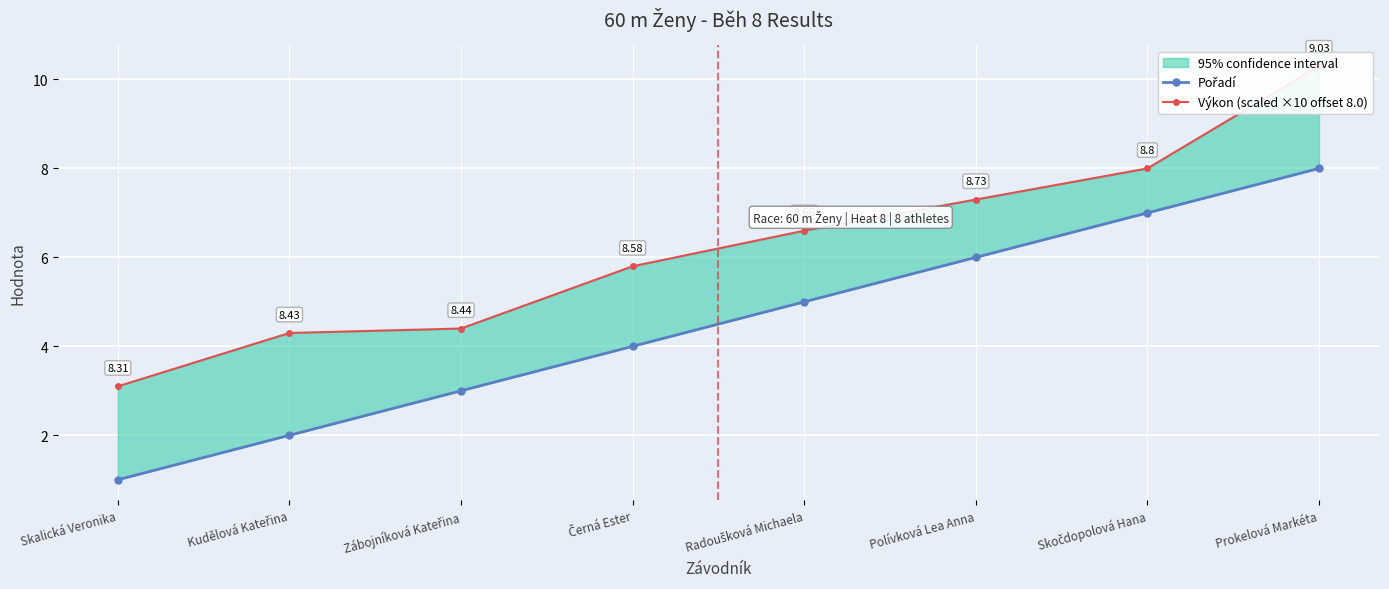

What is the difference between the Výkon (scaled ×10 offset 8.0) values at Polívková Lea Anna and Skočdopolová Hana?

0.7